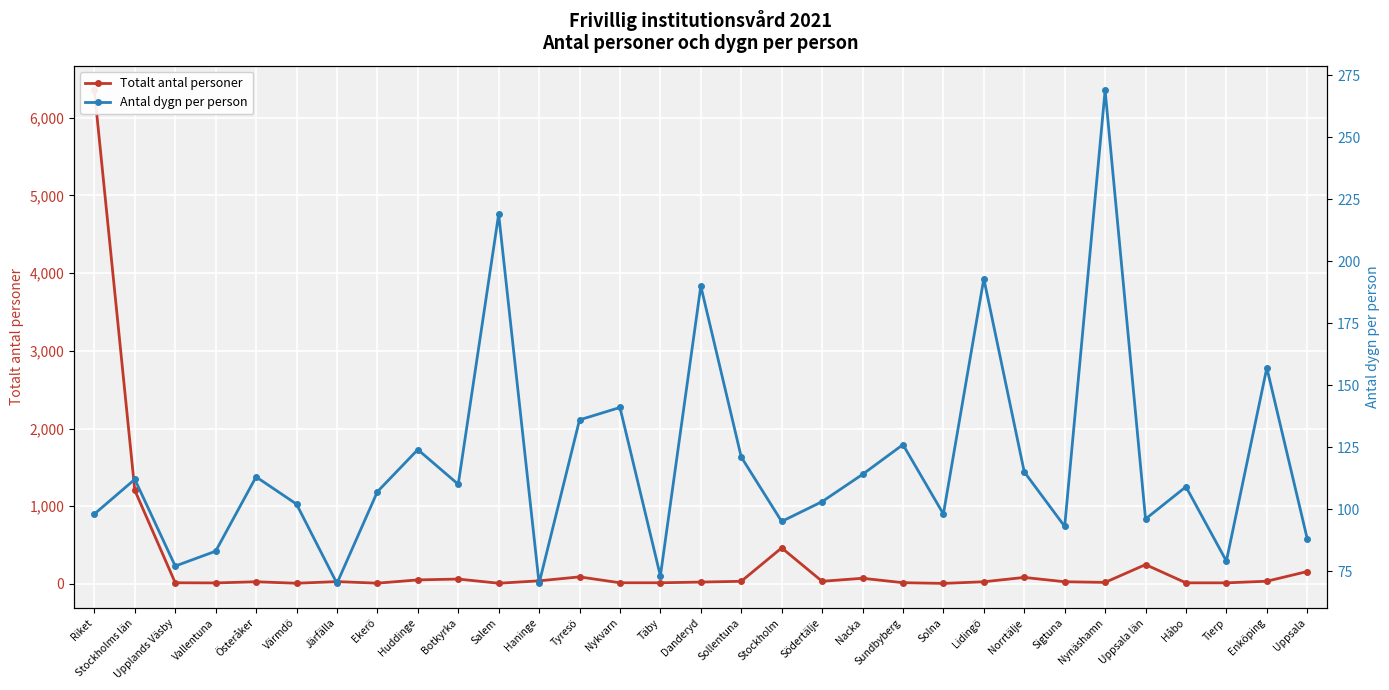

What is the difference between the maximum and second lowest values in the Antal dygn per person series?

199